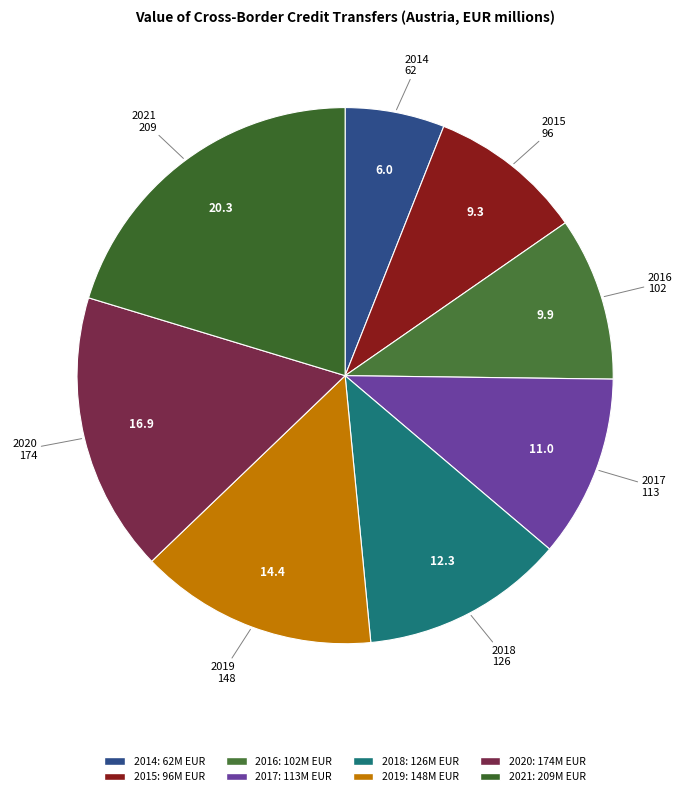

Rank the categories by value from highest to lowest.

2021, 2020, 2019, 2018, 2017, 2016, 2015, 2014